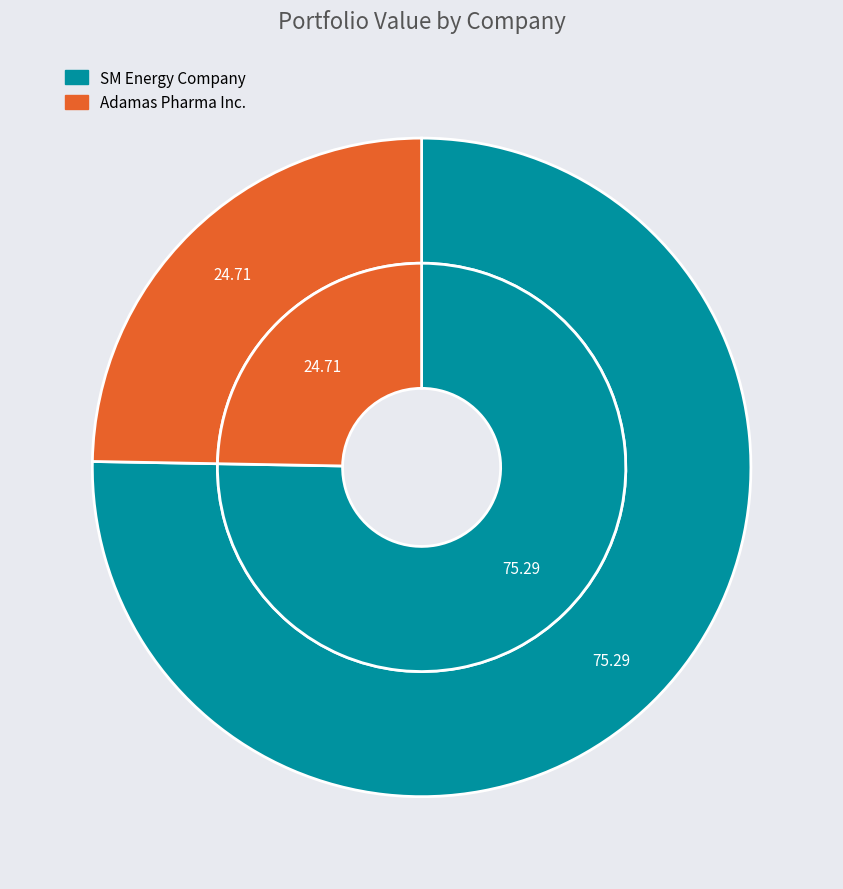

Do SM Energy Company and Adamas Pharma Inc. together represent more than half of the pie?

Yes